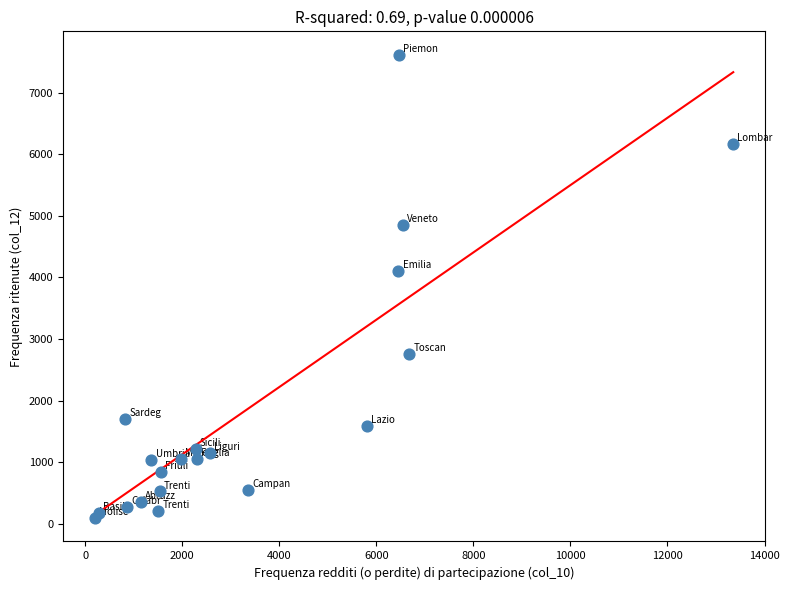

What is the range of X values (max minus min)?

13149